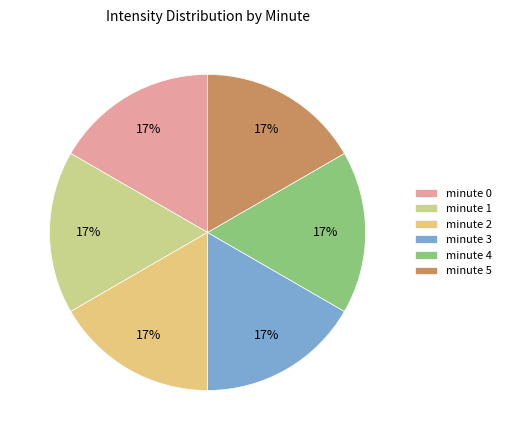

How many slices are in this pie chart?

6